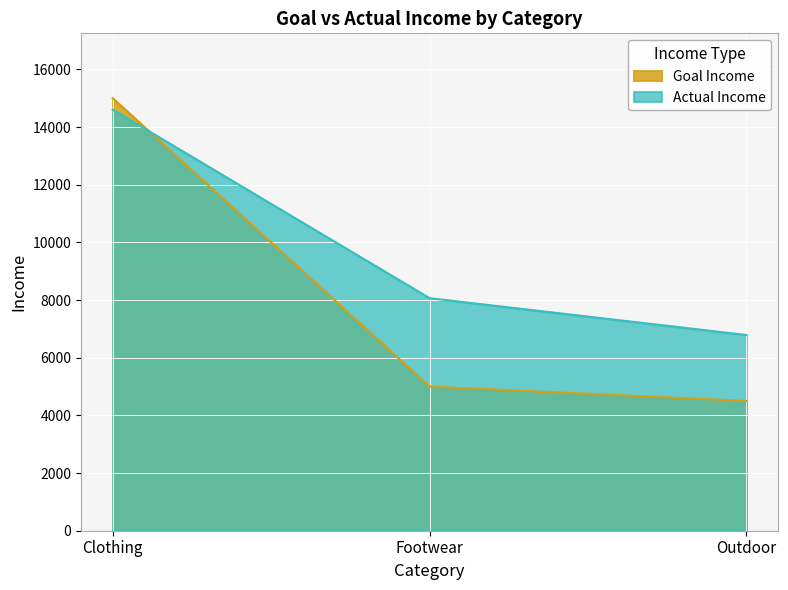

What position from the left is Outdoor?

3